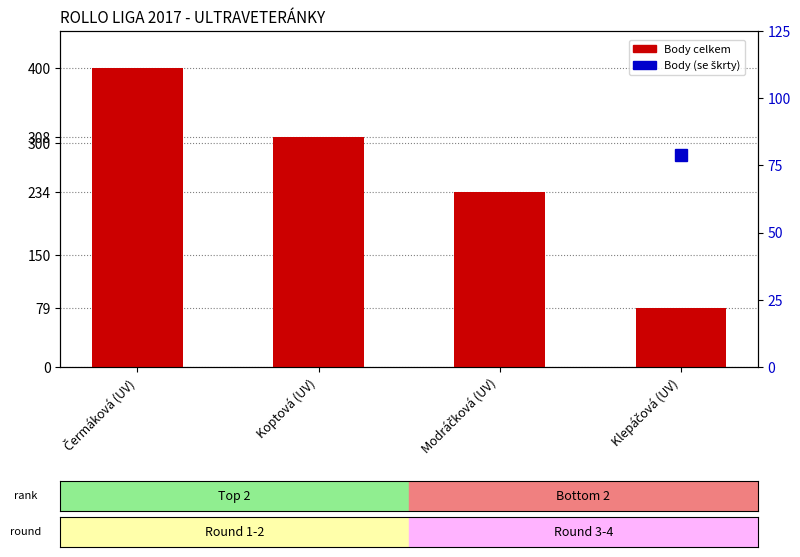

Which series has the largest range (max minus min)?

Body celkem